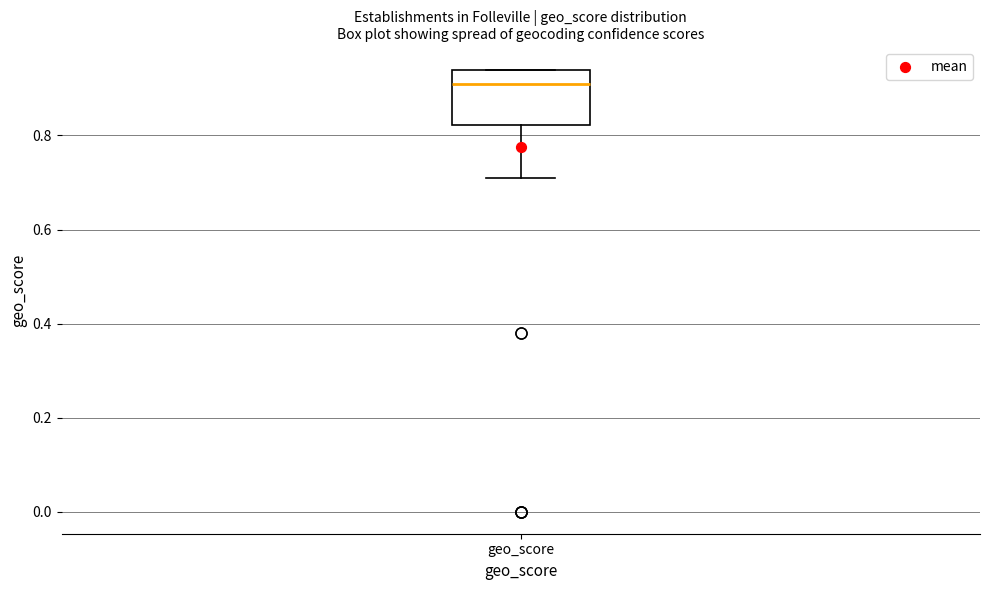

Read this box plot against the y-axis: the position of the median line, the range covered by the box, and the ends of both whiskers. The values are not printed on the chart, so give them approximately, as read against the axis.

median 0.92, box 0.82 to 0.94, whiskers 0.72 to 0.94